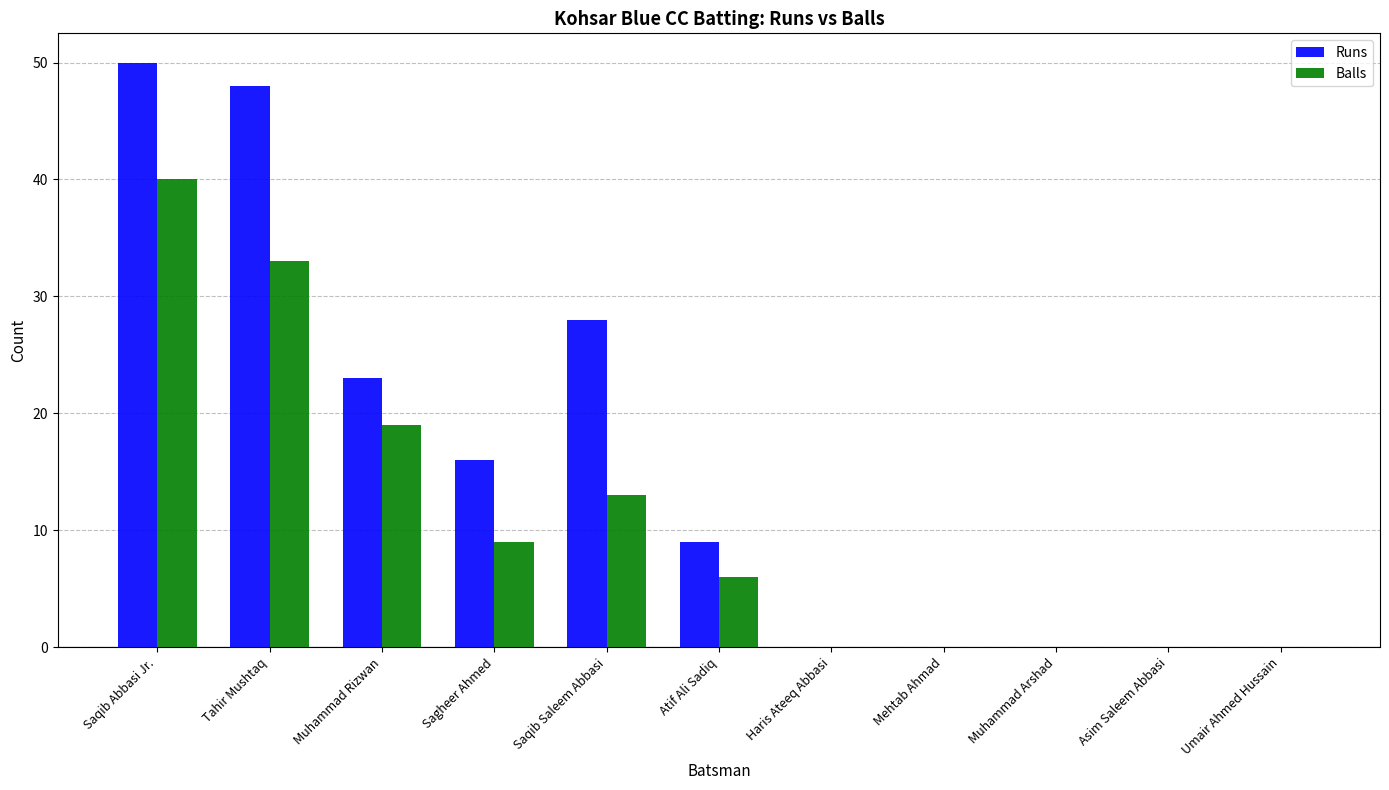

Which category has the highest value in the Balls series?

Saqib Abbasi Jr.